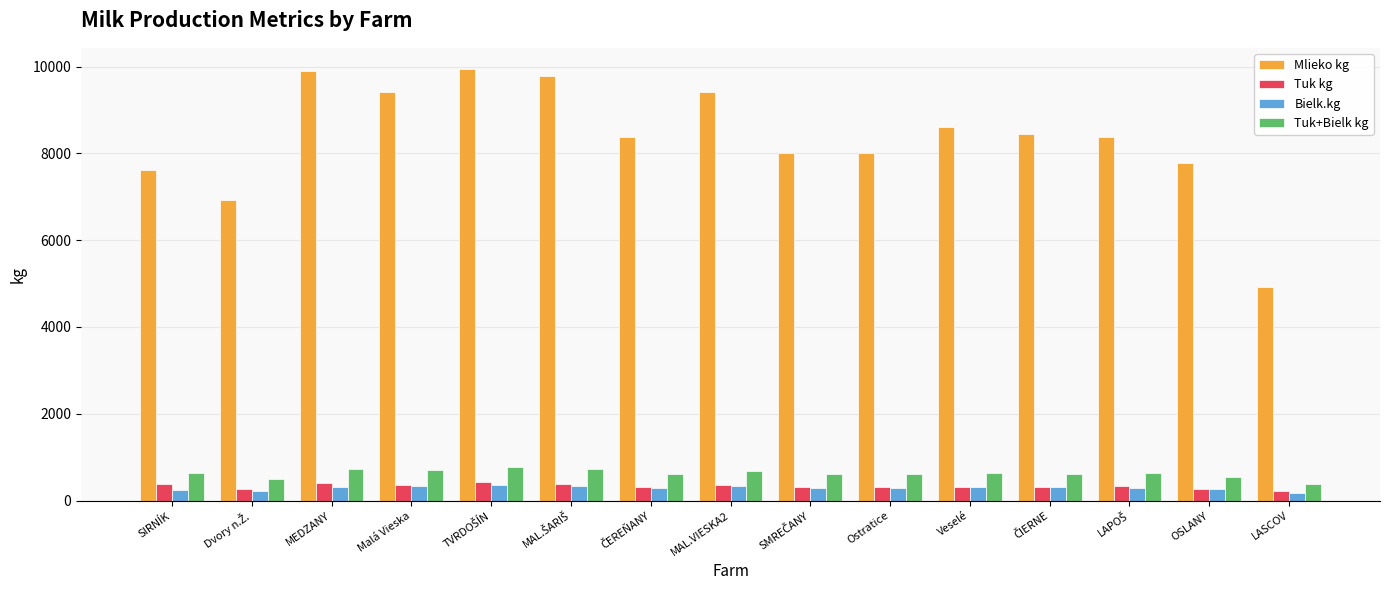

Does the chart contain any negative values?

No